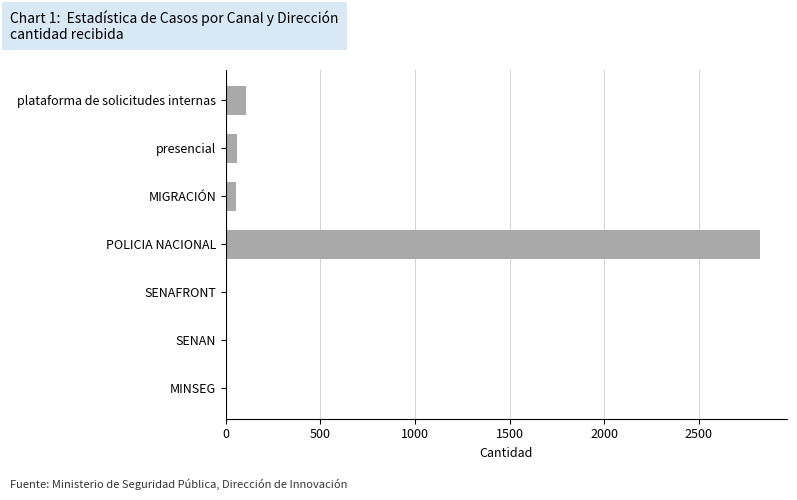

The value at SENAN is -1971. True or false?

False